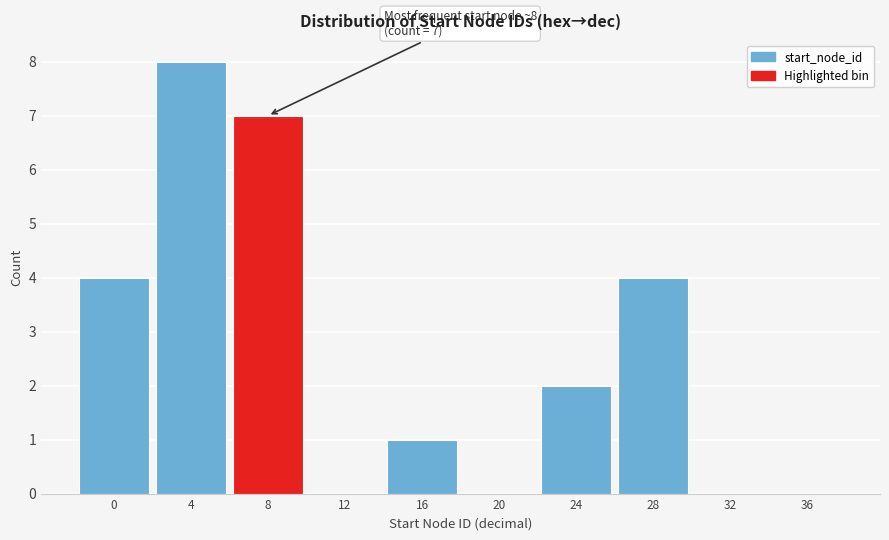

Reading left to right, list all the values displayed in this chart.

0=4	4=8	8=7	12=0	16=1	20=0	24=2	28=4	32=0	36=0